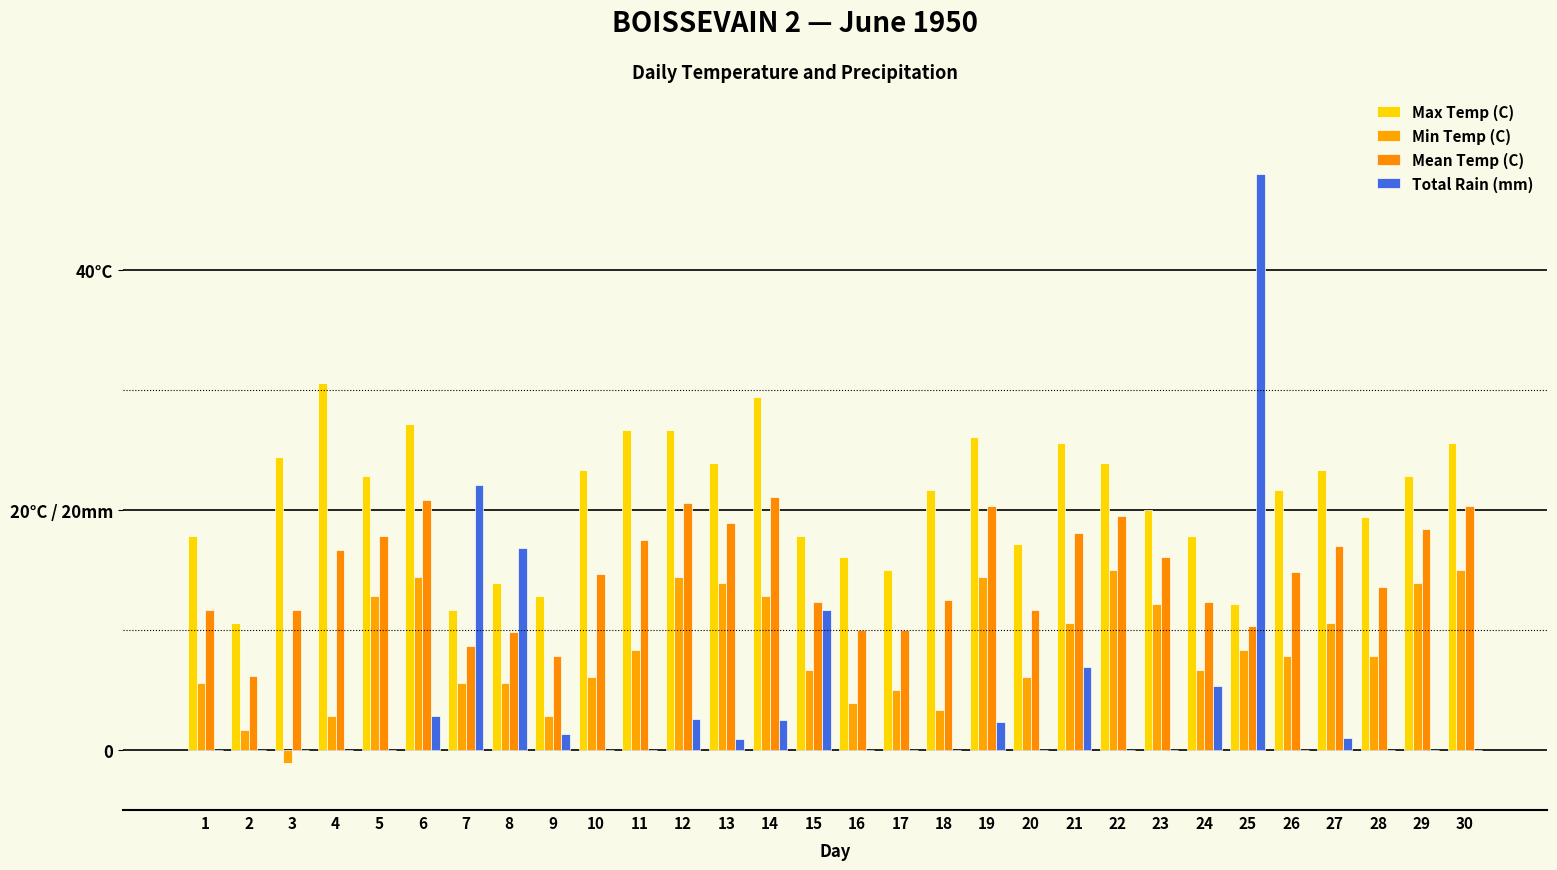

Between 13 and 30, which is larger?

30